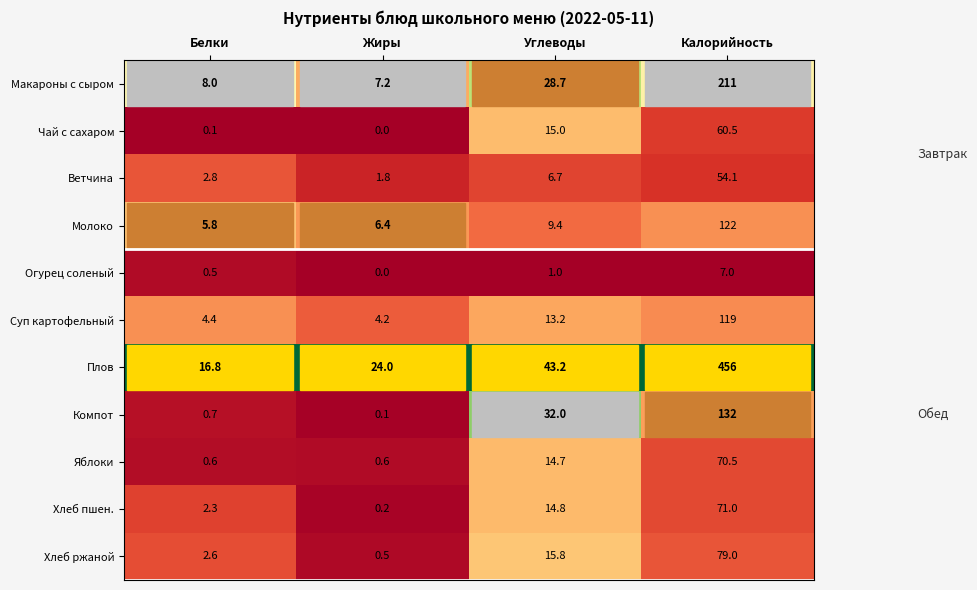

At Белки, list the series in order from smallest to largest.

Чай с сахаром, Огурец соленый, Яблоки, Компот, Хлеб пшен., Хлеб ржаной, Ветчина, Суп картофельный, Молоко, Макароны с сыром, Плов